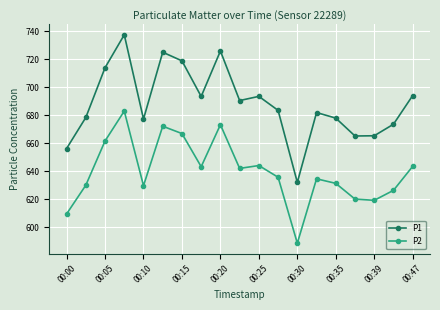

At how many categories does at least one series exceed 651?

18